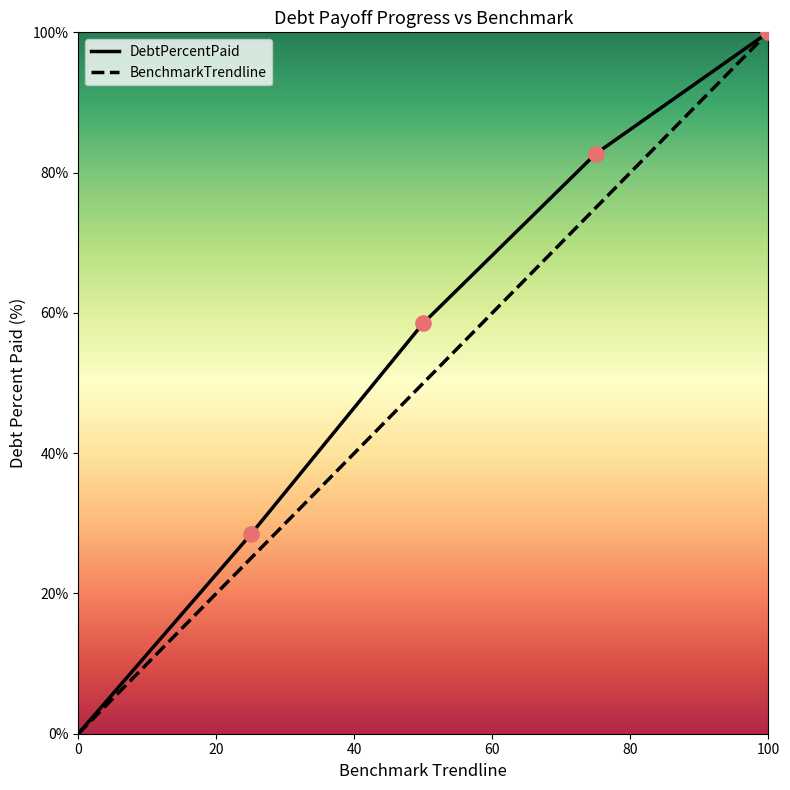

What is the highest value of the DebtPercentPaid series?

100.0